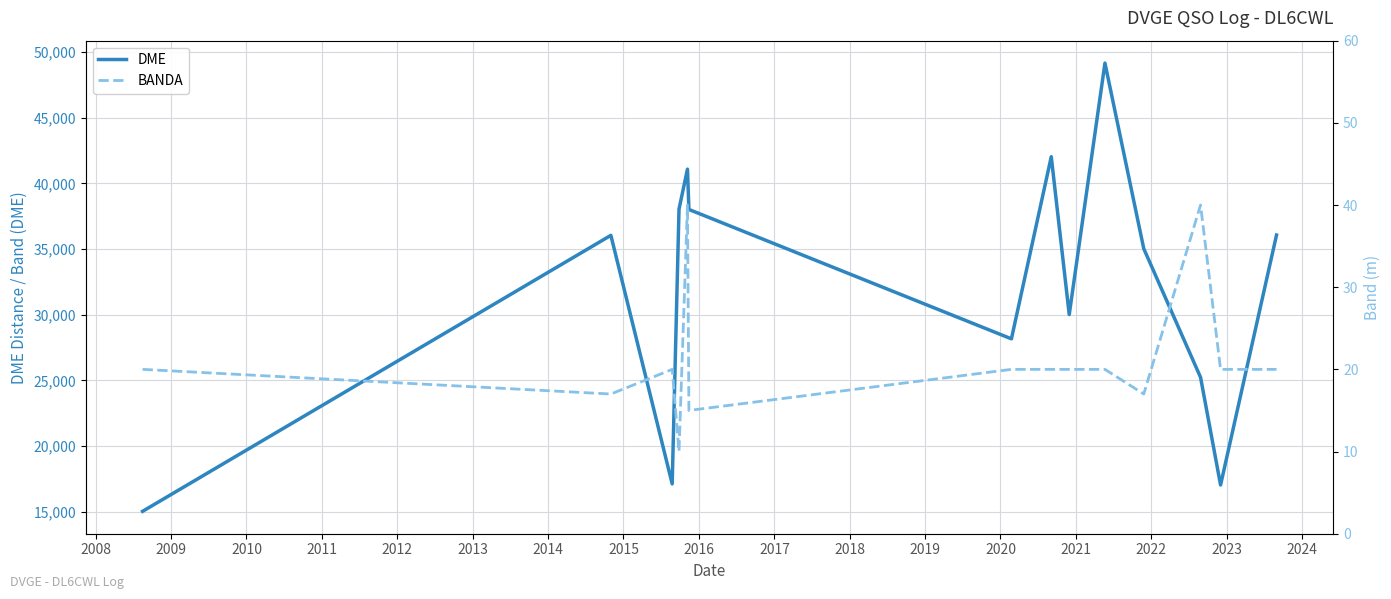

Is this an area chart (filled region under the line)?

No